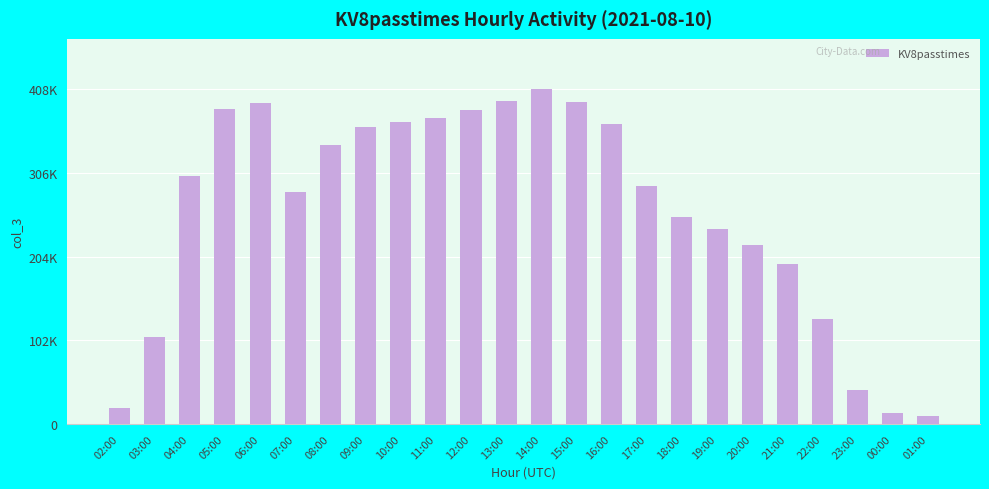

Reading left to right, what are all the values shown in this chart?

02:00=18916	03:00=106024	04:00=302752	05:00=384585	06:00=391359	07:00=283409	08:00=340208	09:00=362225	10:00=368307	11:00=373290	12:00=382618	13:00=394126	14:00=408770	15:00=392577	16:00=365794	17:00=291022	18:00=252480	19:00=237729	20:00=218661	21:00=195315	22:00=128605	23:00=41901	00:00=13159	01:00=9732